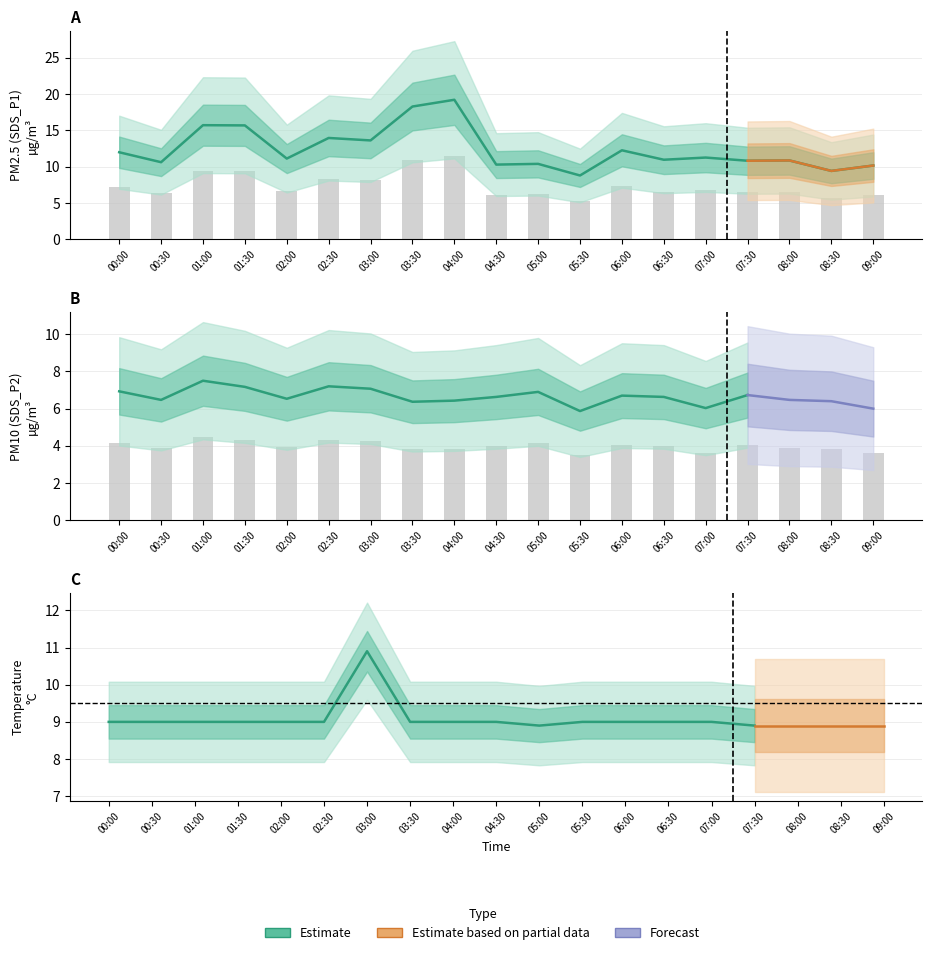

What is the total value across all series at 01:30?

20.0